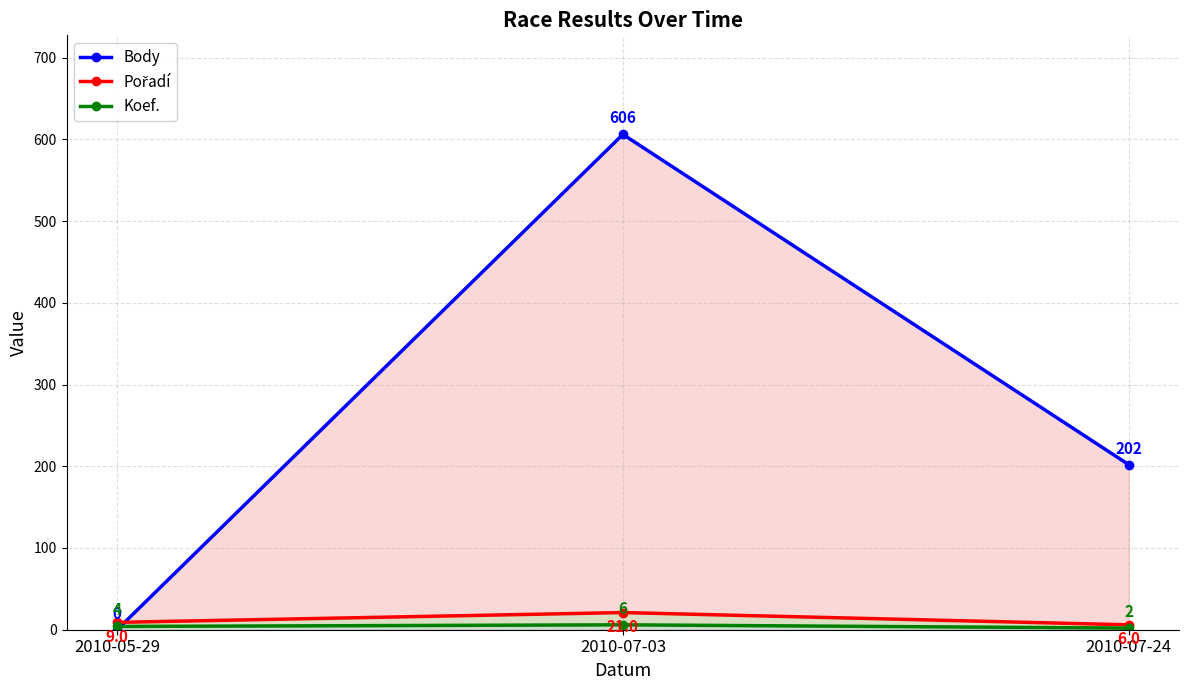

What is the difference between the highest and lowest values at 2010-07-03?

600